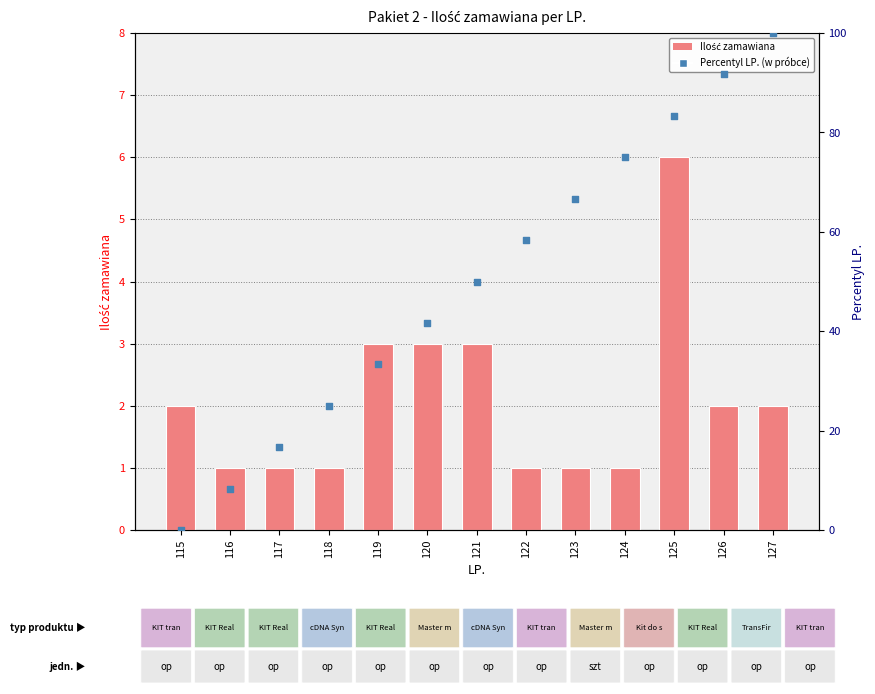

At how many categories does at least one series exceed 69?

4